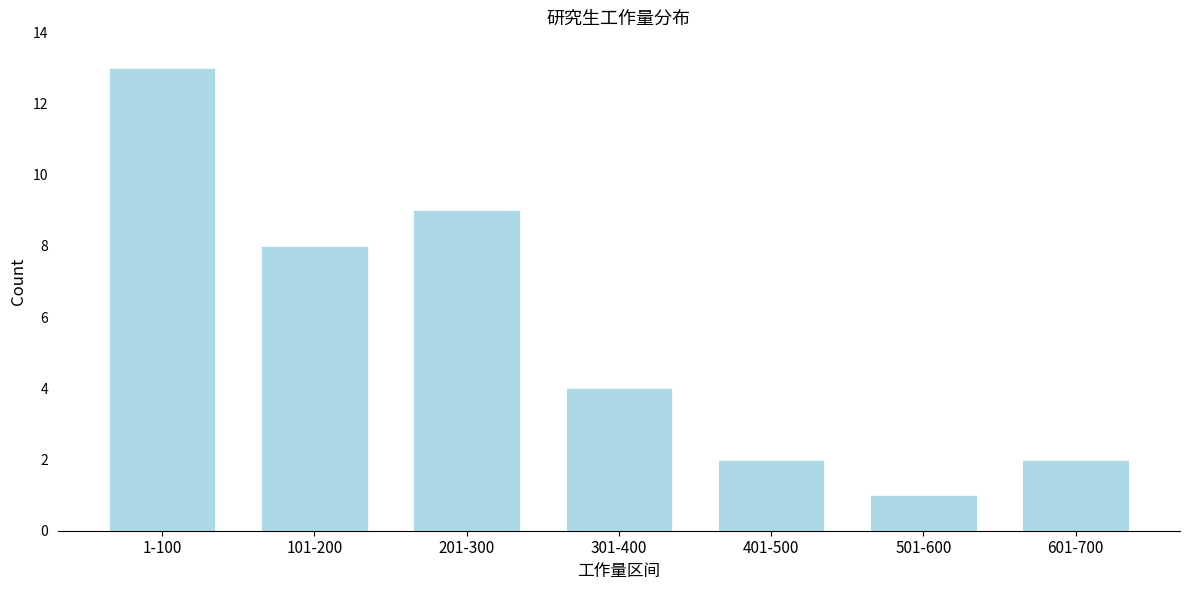

Reading right to left, extract all data points from this chart.

2	1	2	4	9	8	13